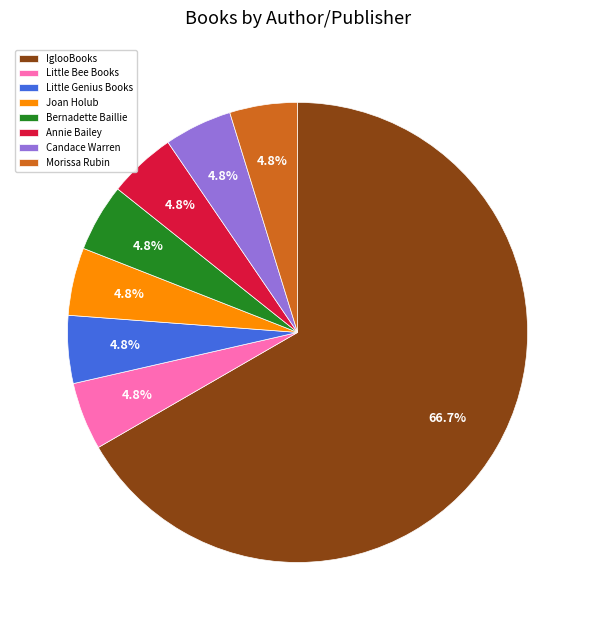

To the nearest percent, what percentage of the pie is Joan Holub?

5%